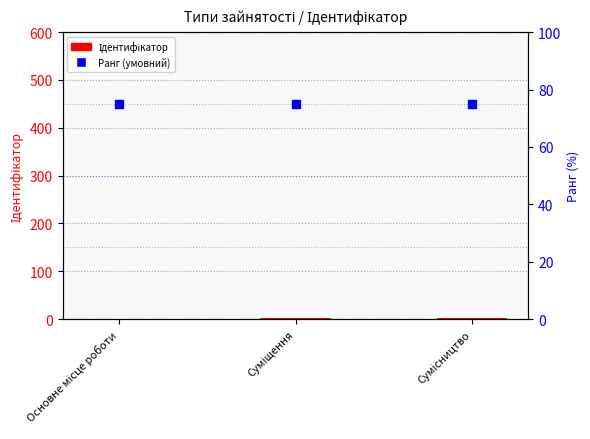

Is the value of Ранг (умовний) at Сумісництво greater than the value of Ідентифікатор at Сумісництво?

Yes